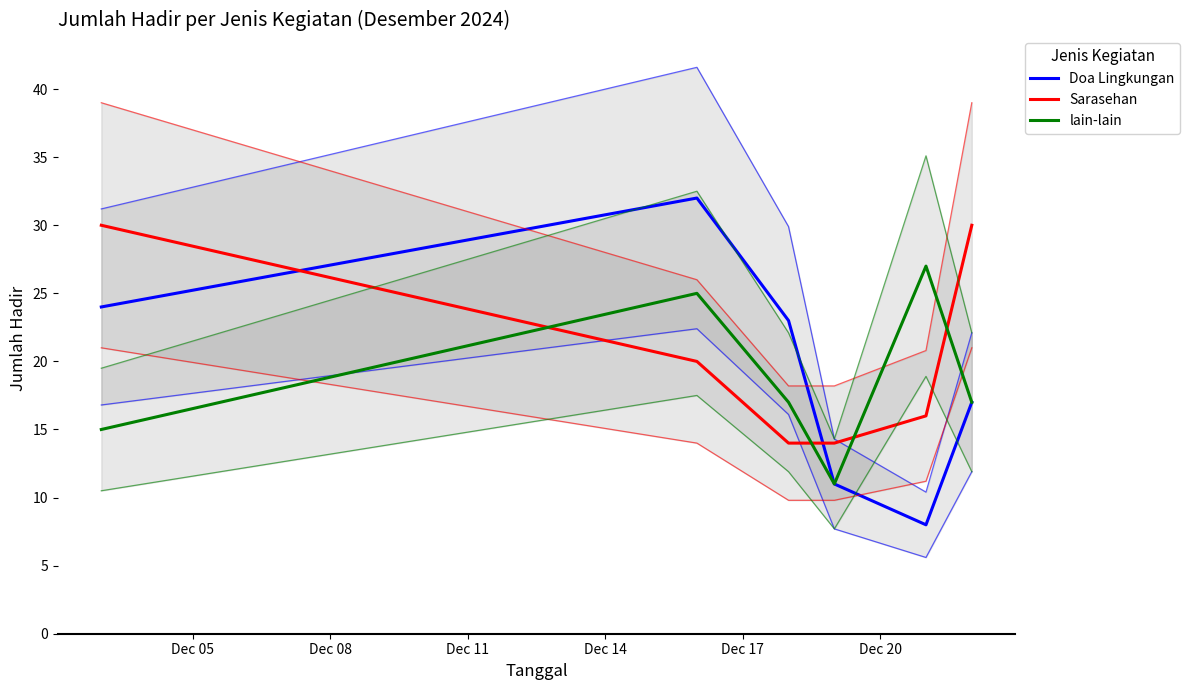

How many times do Doa Lingkungan and Sarasehan cross each other?

2